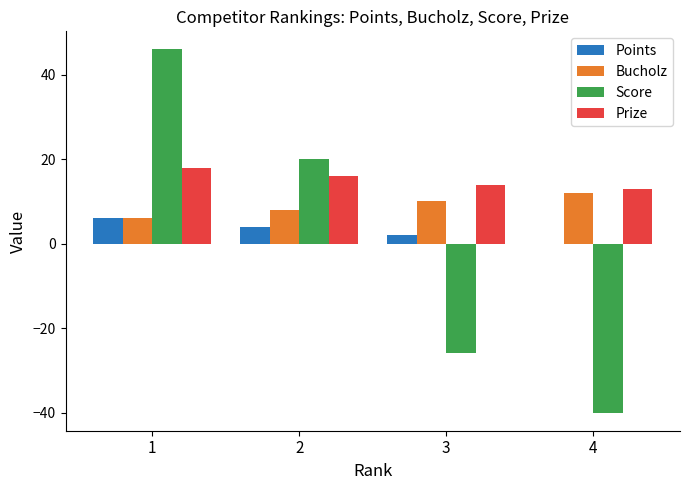

What is the highest value of the Score series?

46